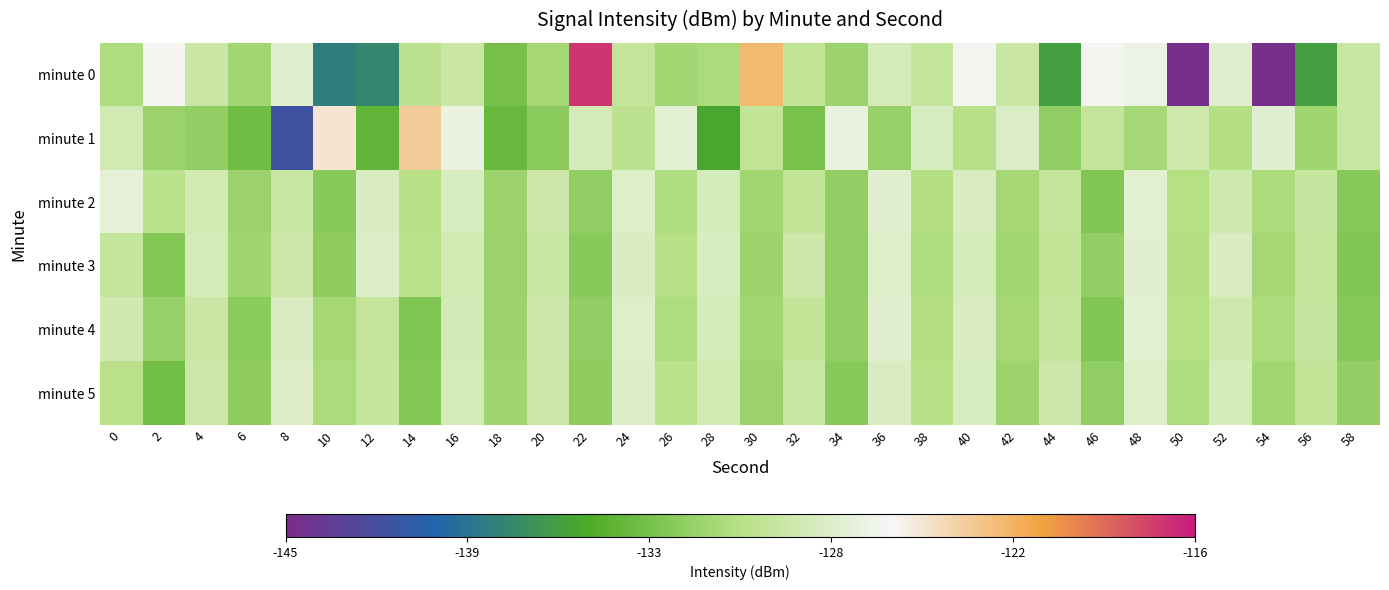

Reading left to right, list all the values displayed in this chart.

minute 0: 0=-130.9	2=-125.5	4=-129.2	6=-131.5	8=-127.5	10=-138.5	12=-137.9	14=-130.1	16=-129.2	18=-133.4	20=-131.4	22=-117.0	24=-129.7	26=-131.4	28=-131.1	30=-122.2	32=-129.8	34=-131.7	36=-128.2	38=-129.5	40=-126.1	42=-129.2	44=-136.2	46=-125.9	48=-126.5	50=-144.7	52=-127.5	54=-144.9	56=-136.2	58=-129.3
minute 1: 0=-128.5	2=-131.8	4=-132.1	6=-133.8	8=-141.8	10=-124.7	12=-134.4	14=-123.2	16=-126.6	18=-134.0	20=-132.5	22=-128.3	24=-130.1	26=-127.2	28=-135.6	30=-129.8	32=-133.4	34=-126.7	36=-131.9	38=-128.1	40=-130.5	42=-127.8	44=-132.3	46=-129.6	48=-131.2	50=-128.9	52=-130.7	54=-127.4	56=-131.6	58=-129.3
minute 2: 0=-127.1	2=-130.2	4=-128.5	6=-131.8	8=-129.3	10=-132.6	12=-127.9	14=-130.4	16=-128.1	18=-131.7	20=-129.0	22=-132.3	24=-127.6	26=-130.9	28=-128.2	30=-131.5	32=-129.8	34=-132.1	36=-127.4	38=-130.7	40=-128.0	42=-131.3	44=-129.6	46=-132.9	48=-127.3	50=-130.6	52=-128.7	54=-131.0	56=-129.4	58=-132.7
minute 3: 0=-129.5	2=-132.8	4=-128.3	6=-131.6	8=-129.1	10=-132.4	12=-127.7	14=-130.2	16=-128.5	18=-131.8	20=-129.3	22=-132.6	24=-127.9	26=-130.4	28=-128.1	30=-131.7	32=-129.0	34=-132.3	36=-127.6	38=-130.9	40=-128.2	42=-131.5	44=-129.8	46=-132.1	48=-127.4	50=-130.7	52=-128.0	54=-131.3	56=-129.6	58=-132.9
minute 4: 0=-128.6	2=-131.9	4=-129.2	6=-132.5	8=-128.0	10=-131.3	12=-129.6	14=-132.9	16=-128.4	18=-131.7	20=-129.0	22=-132.3	24=-127.6	26=-130.9	28=-128.2	30=-131.5	32=-129.8	34=-132.1	36=-127.4	38=-130.7	40=-128.0	42=-131.3	44=-129.6	46=-132.9	48=-127.3	50=-130.6	52=-128.7	54=-131.0	56=-129.4	58=-132.7
minute 5: 0=-130.3	2=-133.6	4=-129.1	6=-132.4	8=-127.7	10=-131.0	12=-129.5	14=-132.8	16=-128.3	18=-131.6	20=-129.1	22=-132.4	24=-127.7	26=-130.2	28=-128.5	30=-131.8	32=-129.3	34=-132.6	36=-127.9	38=-130.4	40=-128.1	42=-131.7	44=-129.0	46=-132.3	48=-127.6	50=-130.9	52=-128.2	54=-131.5	56=-129.8	58=-132.1